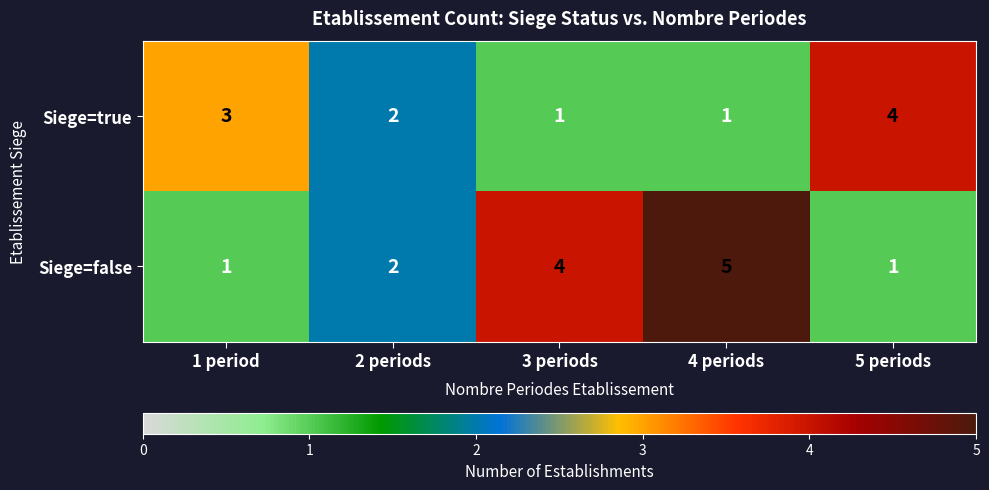

At 1 period, list the series in order from largest to smallest.

Siege=true, Siege=false